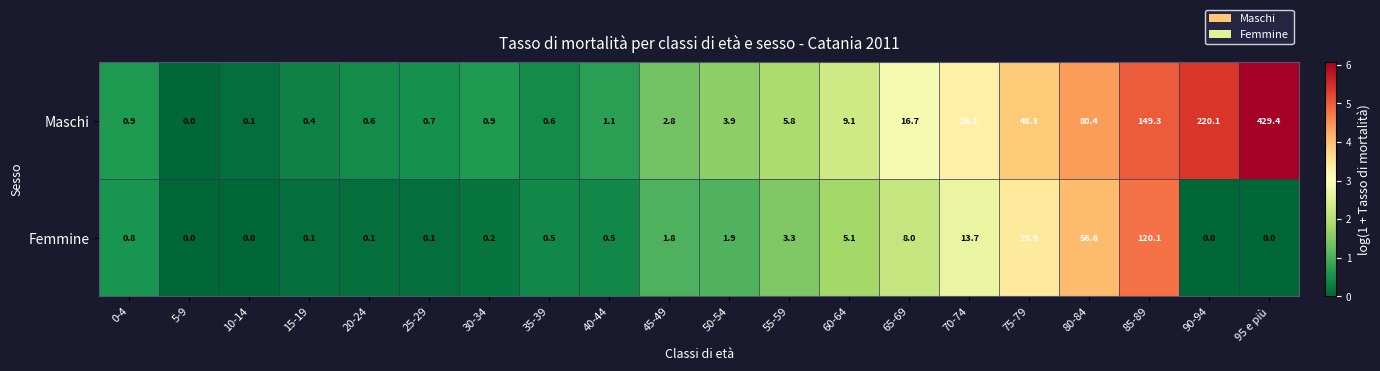

What is the sum of all Femmine values?

242.7